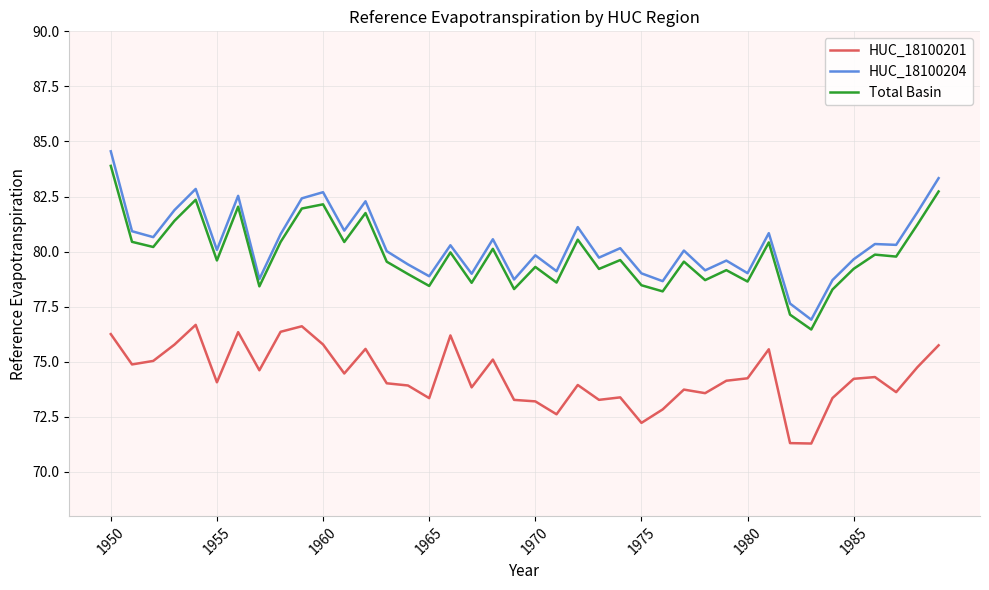

What is the greatest value displayed?

84.6